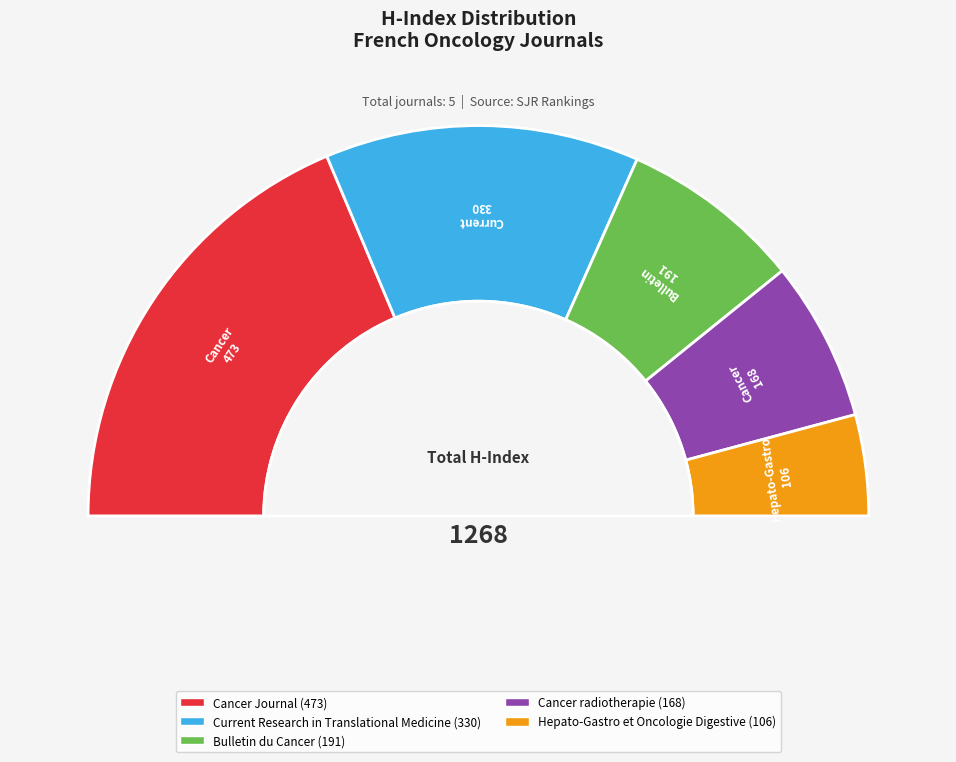

What percentage is NOT represented by Cancer radiotherapie?

86.8%